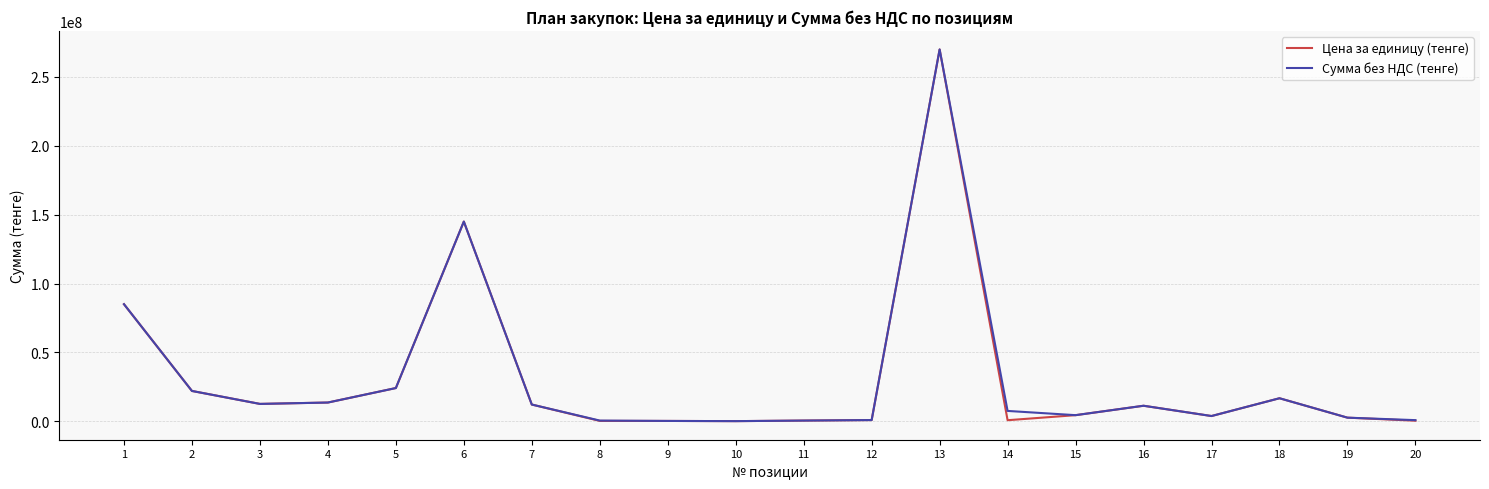

At which category is the sum across all series the highest?

13